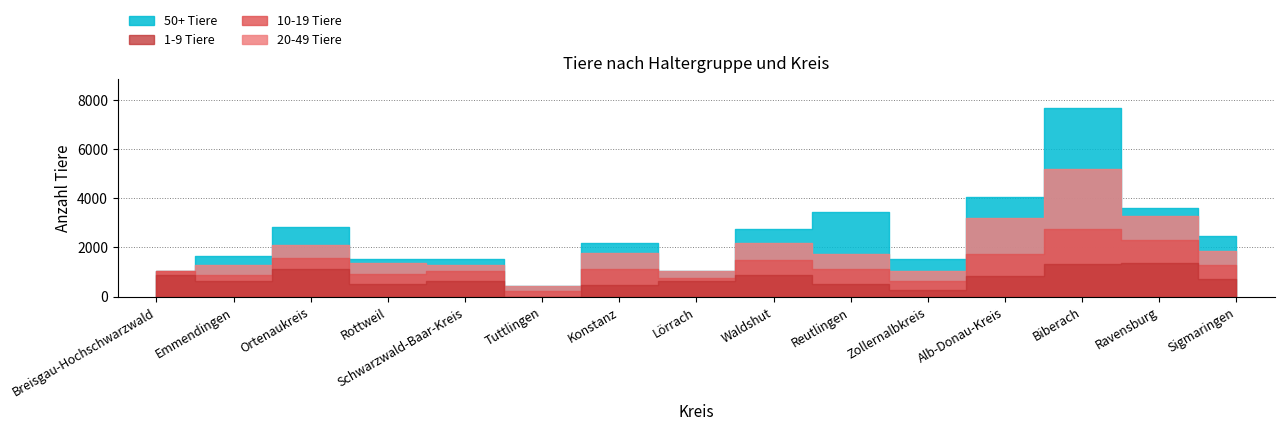

At which label does 50+ Tiere reach its minimum?

Breisgau-Hochschwarzwald